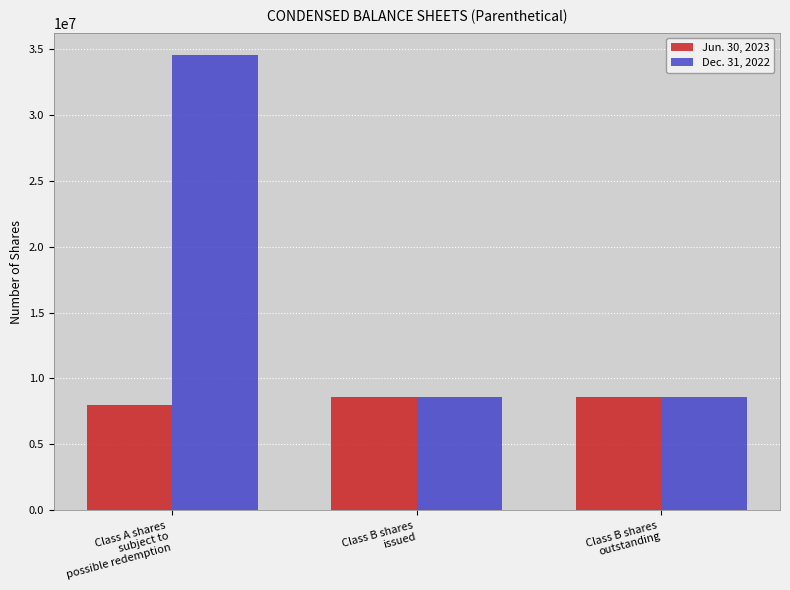

True or false: Jun. 30, 2023 has a value of 8625000 at Class B shares
outstanding.

True